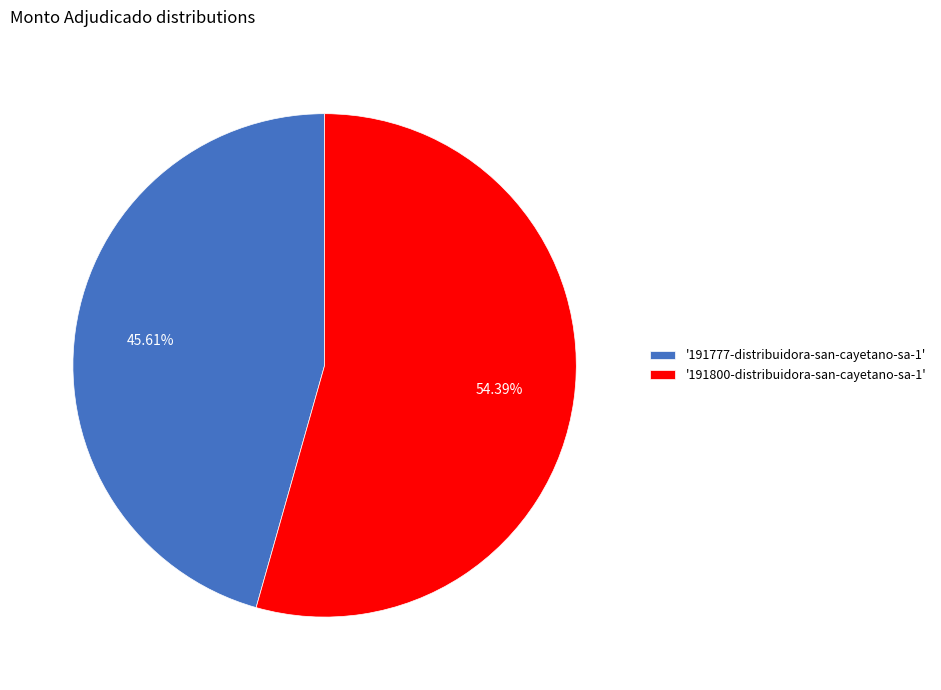

Is the sum of '191777-distribuidora-san-cayetano-sa-1' and '191800-distribuidora-san-cayetano-sa-1' greater than half?

Yes